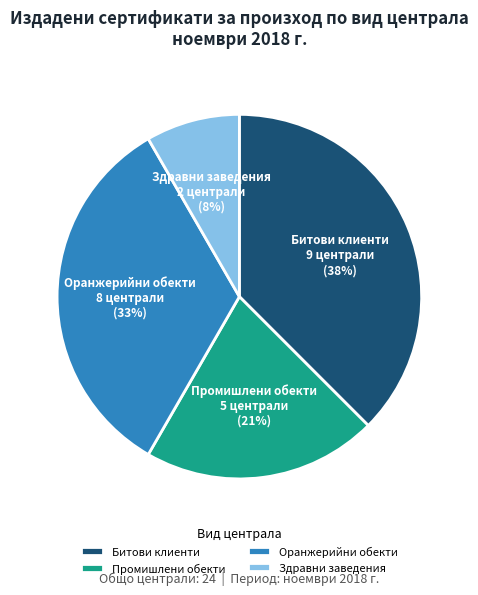

To the nearest percent, what is the average slice percentage?

25%